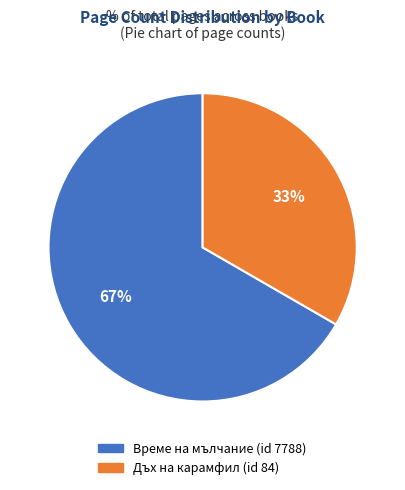

Is the sum of Време на мълчание (id 7788) and Дъх на карамфил (id 84) greater than half?

Yes